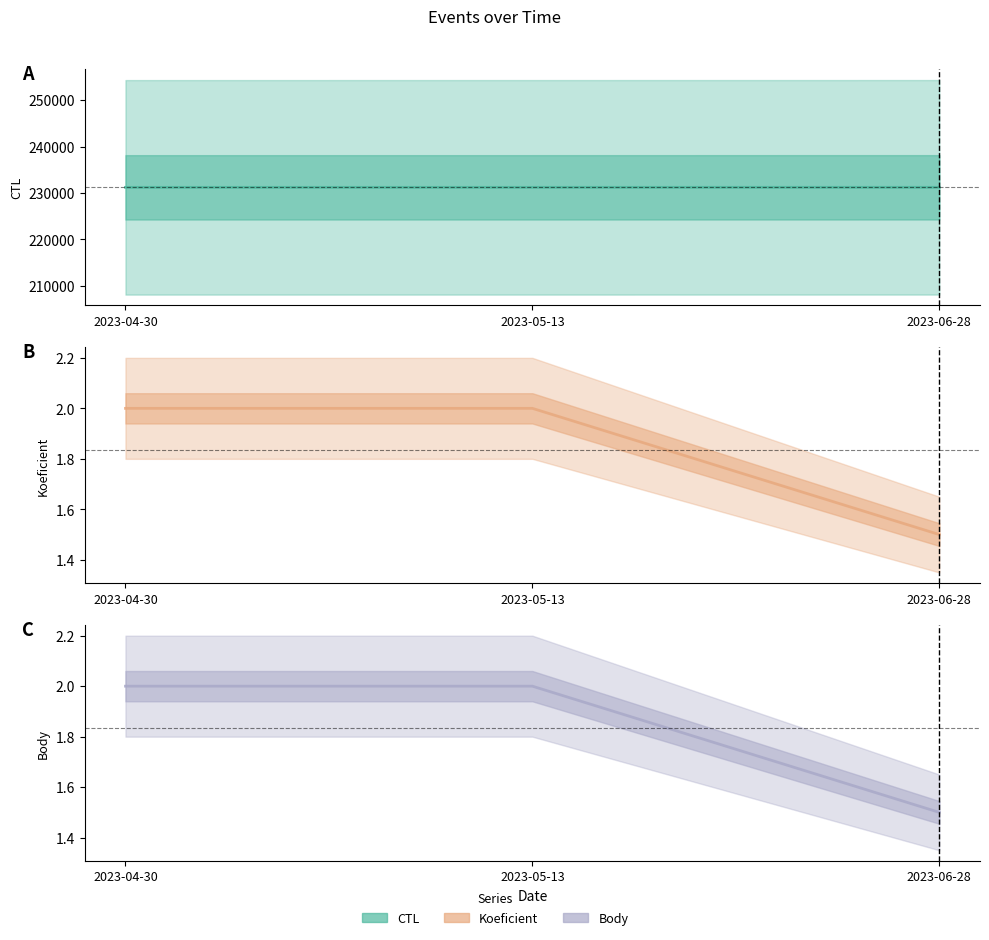

What is the average value of the Body series?

1.8